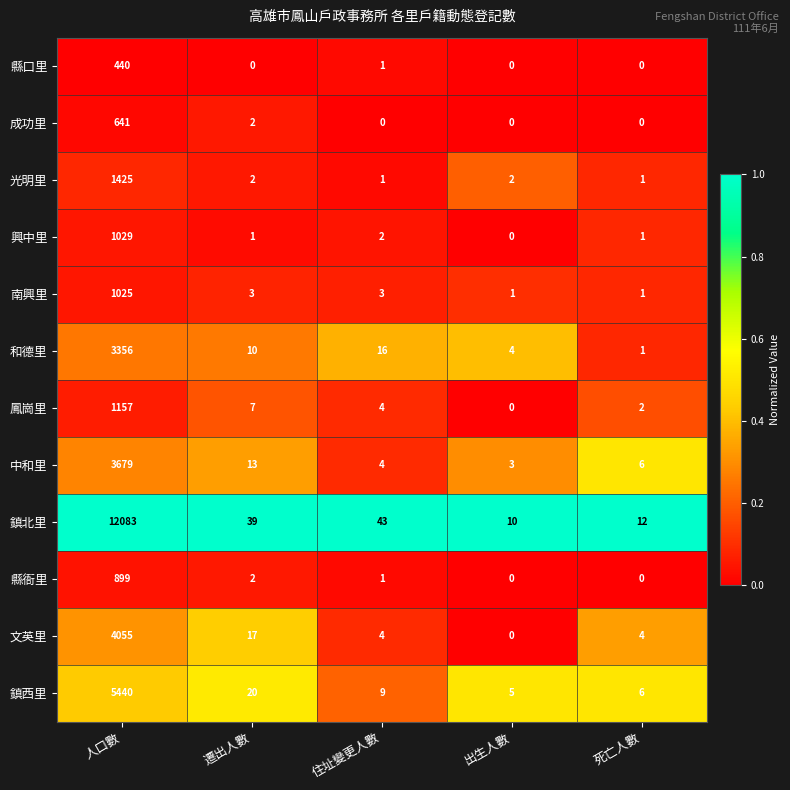

The value of 中和里 at 出生人數 is 3. True or false?

True